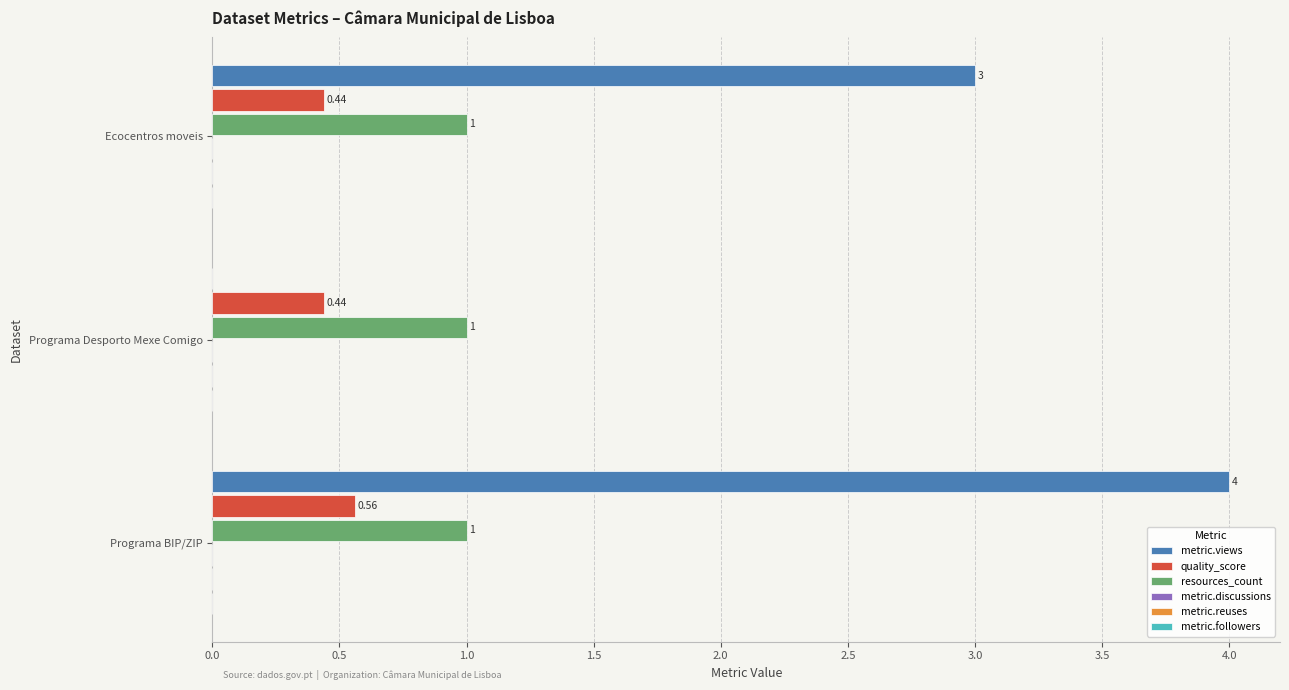

Where is metric.views nearest to the value 2?

Ecocentros moveis